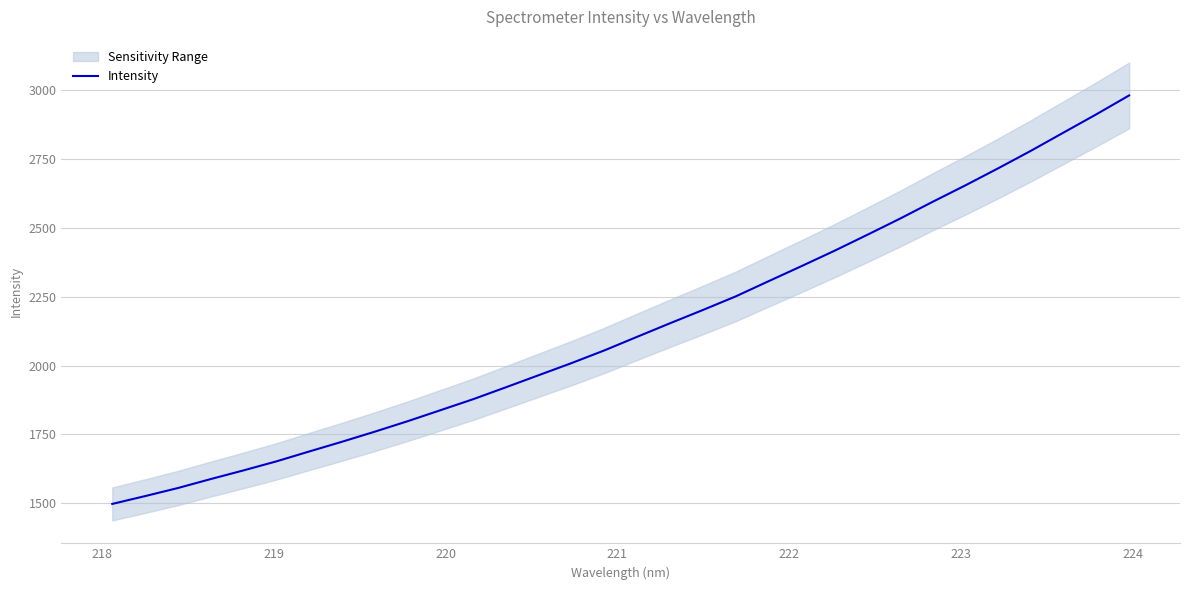

What is the minimum value for Intensity?

1497.6